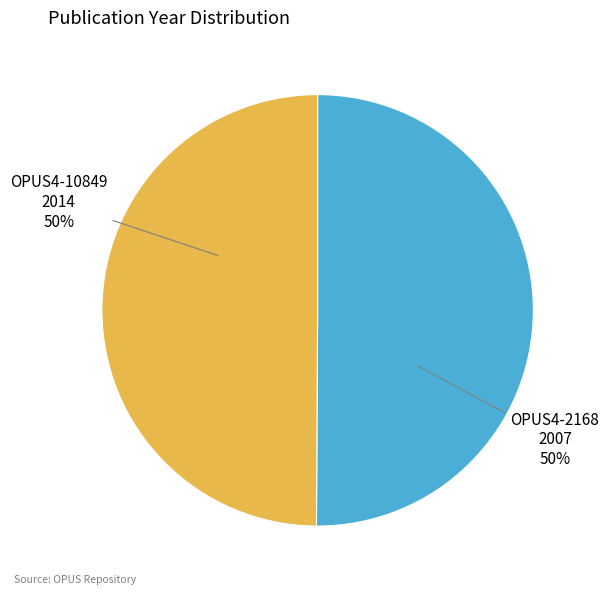

To the nearest percent, what is the average slice percentage?

50%